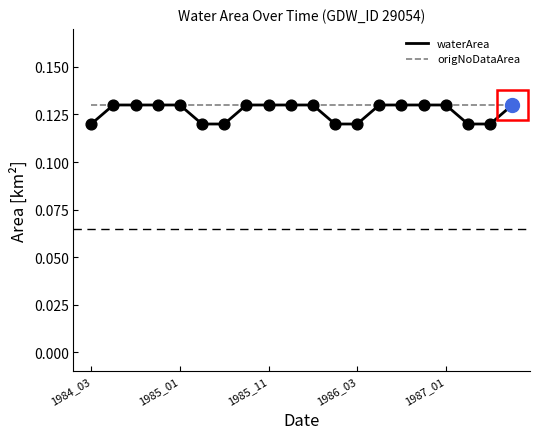

Which series has the widest spread of values?

waterArea